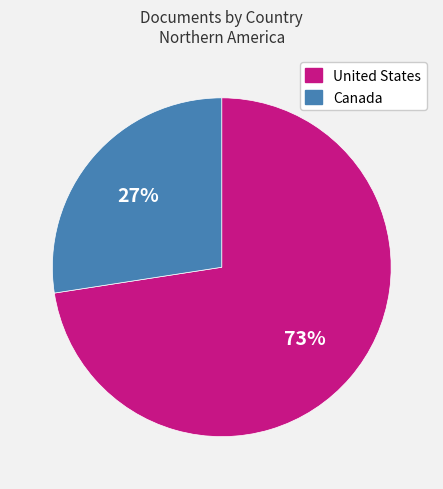

Rank the categories by value from highest to lowest.

United States, Canada